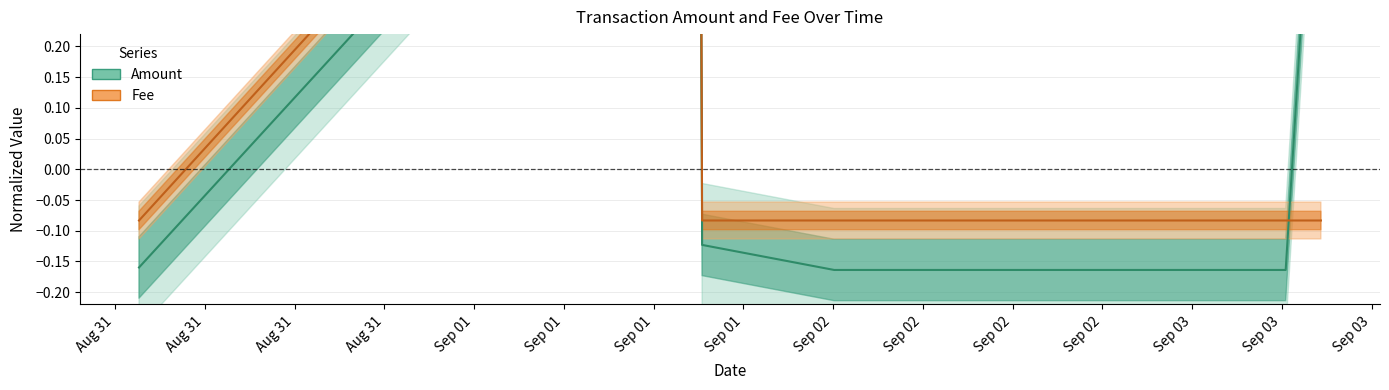

What is the difference between the maximum and minimum values in the Amount series?

1.0